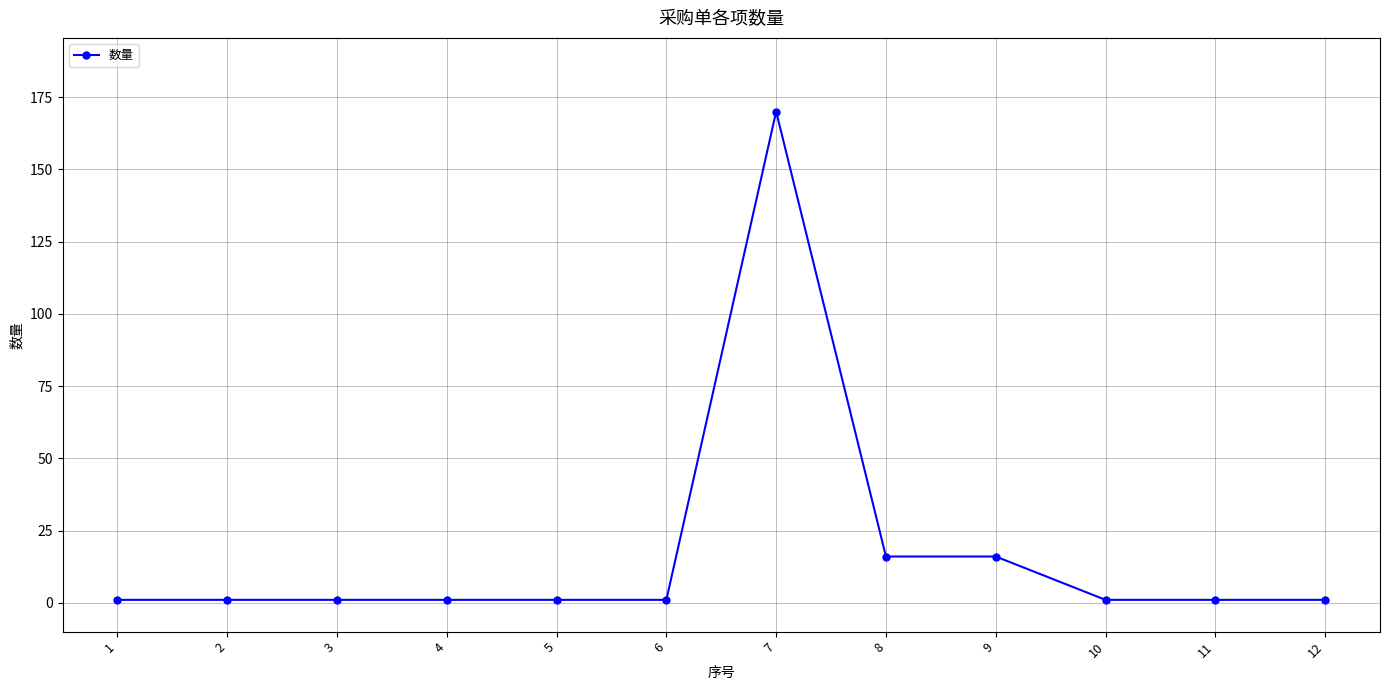

True or false: the data has more than 0 interior local peaks.

True